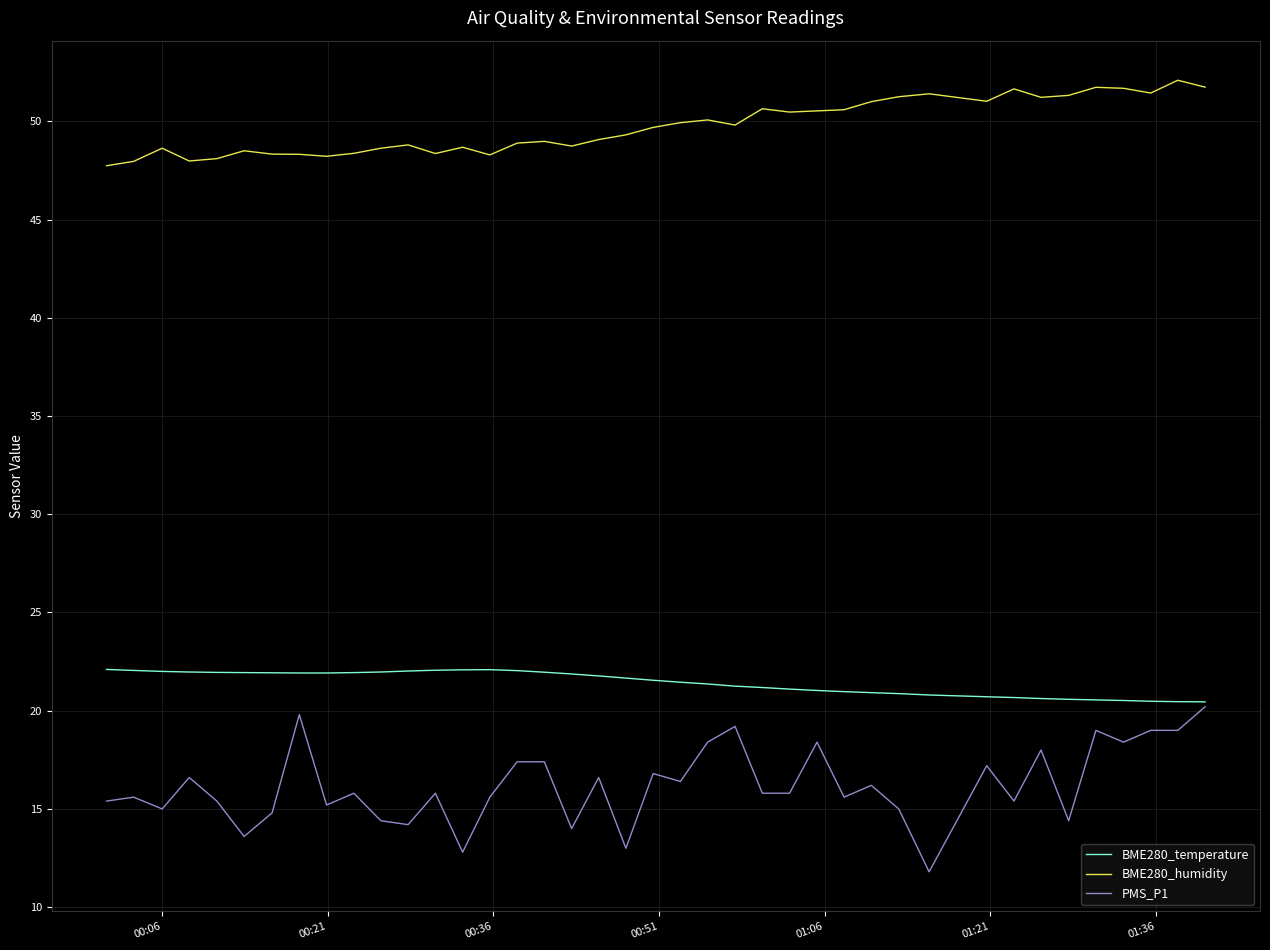

True or false: PMS_P1 and BME280_humidity cross at least once.

False